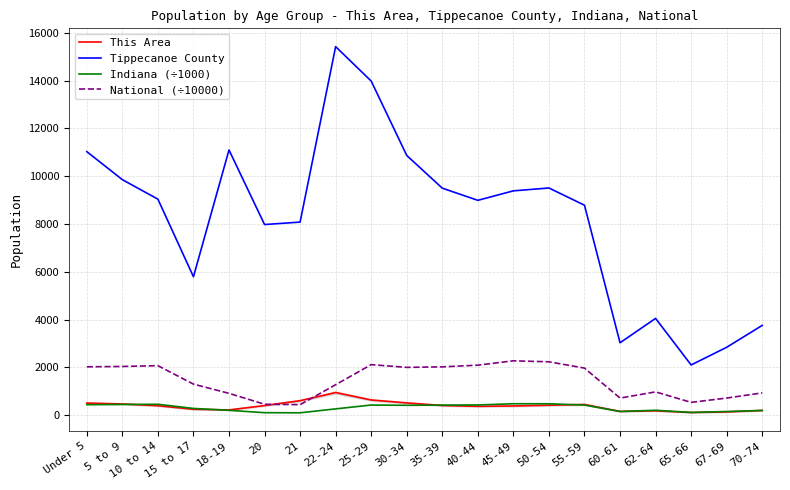

What is the difference between the maximum and minimum values in the This Area series?

835.0